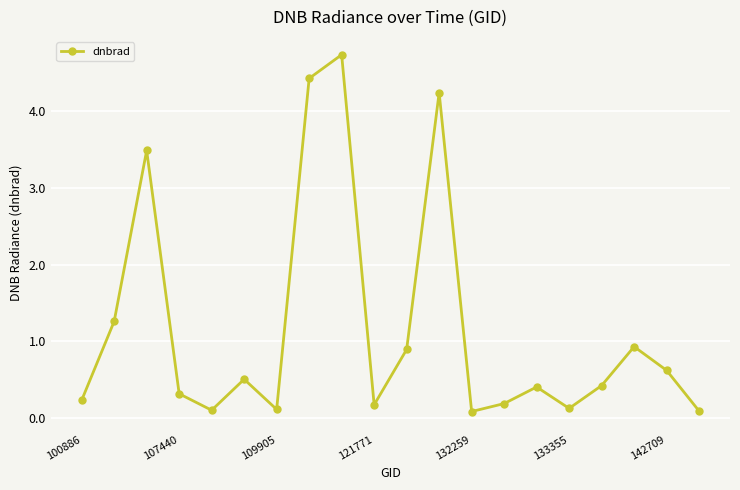

What is the value of the 12th point from the left?

4.2